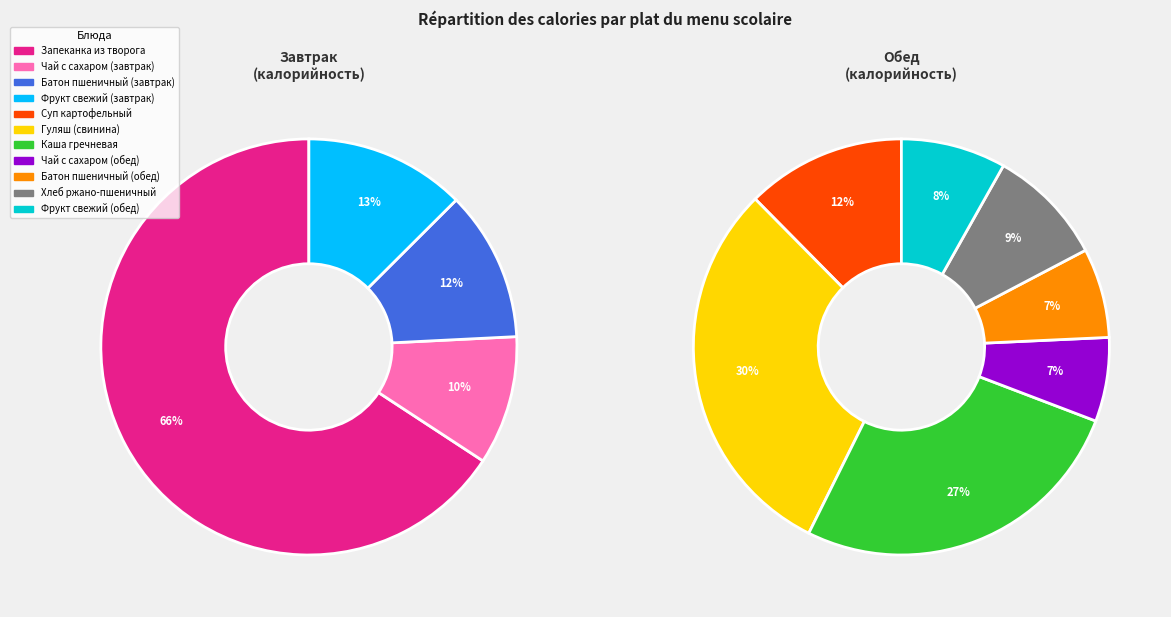

What is the change in value from Запеканка из творога to Суп картофельный?

-280